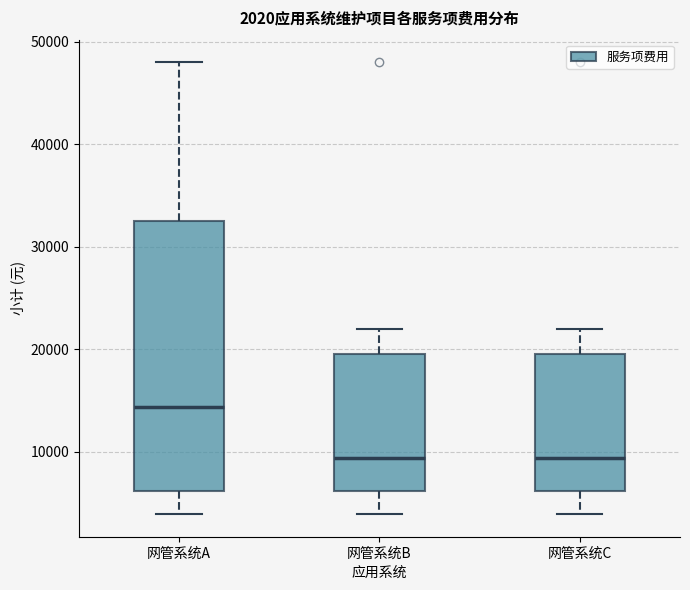

Which box is the tallest, from its lower edge to its upper edge?

网管系统A